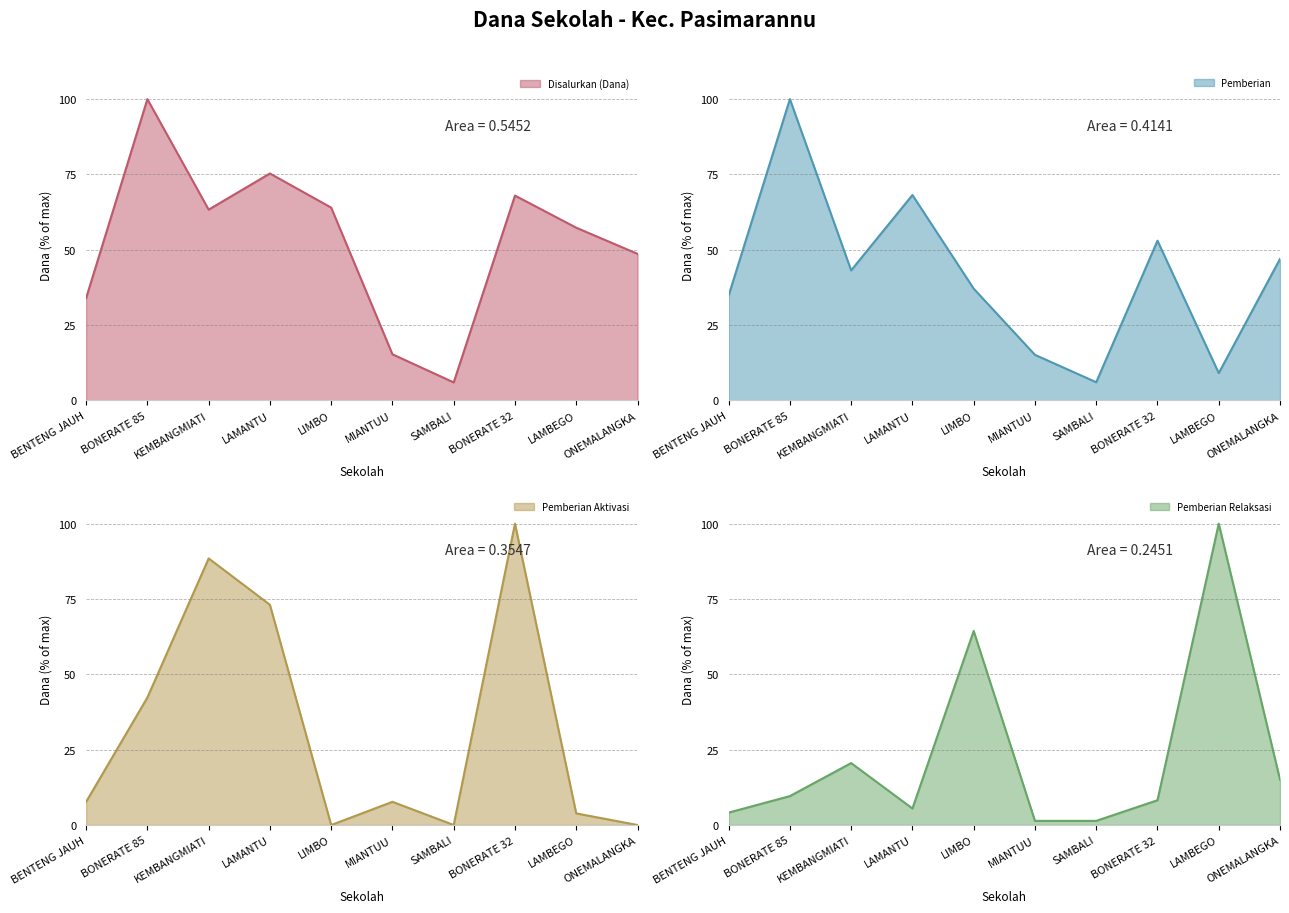

What is the label of the 4th point from the right?

SAMBALI